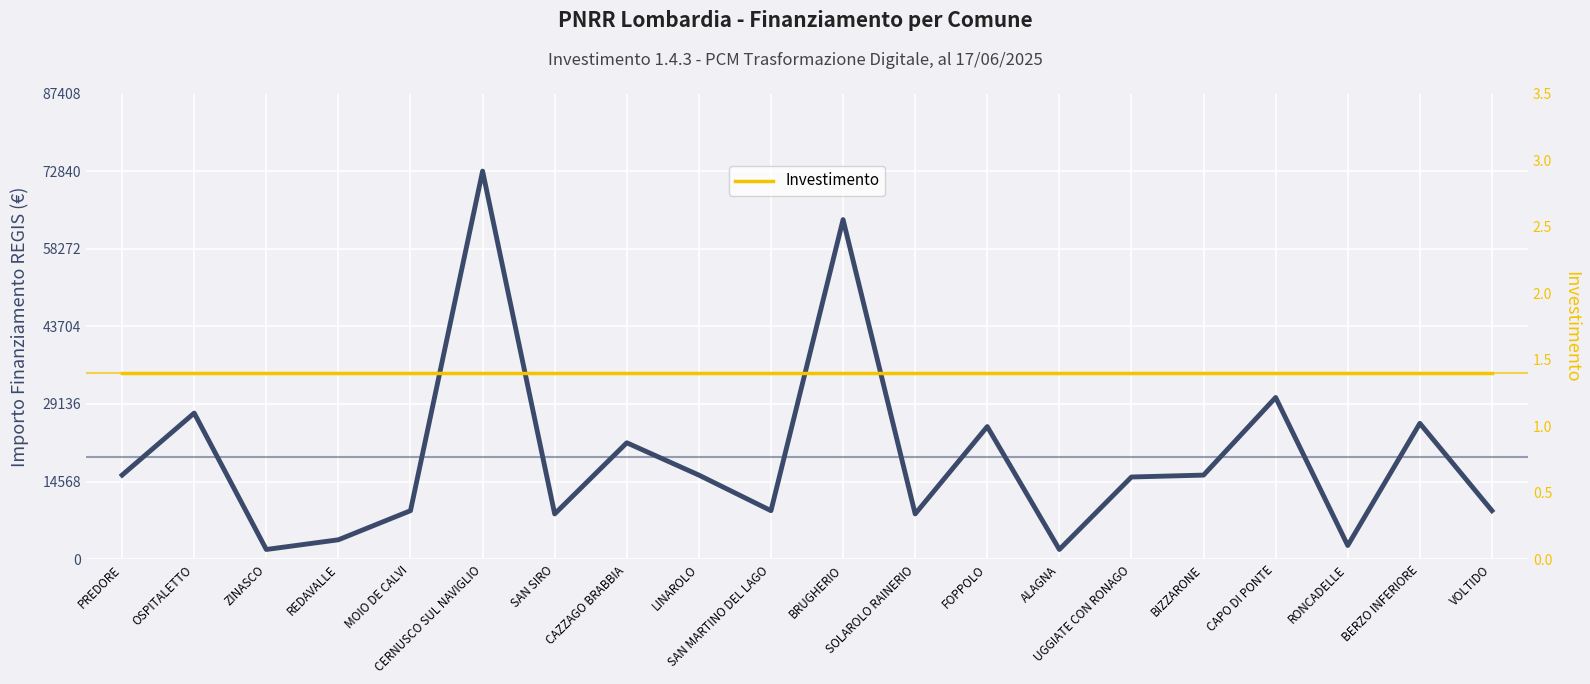

What is the value of the Importo Finanziamento REGIS point at the 12th from the left?

8498.0